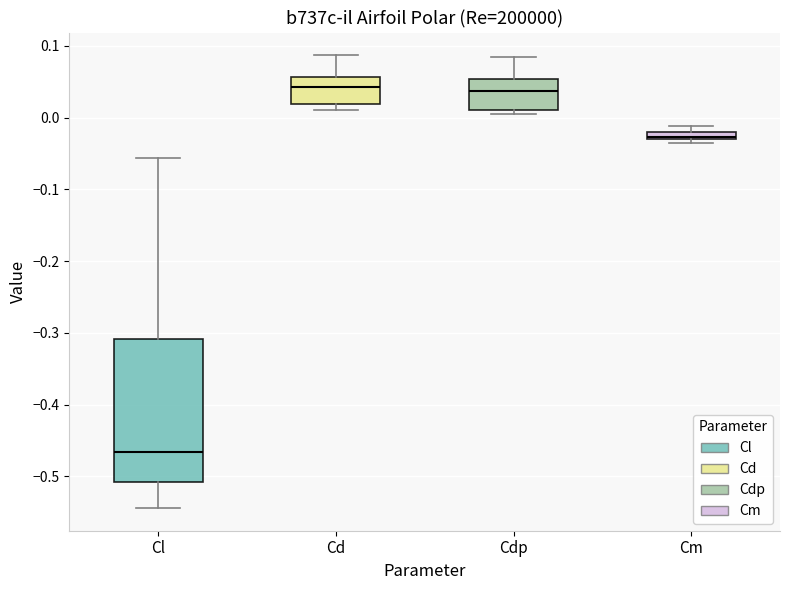

Which box is the tallest, from its lower edge to its upper edge?

Cl